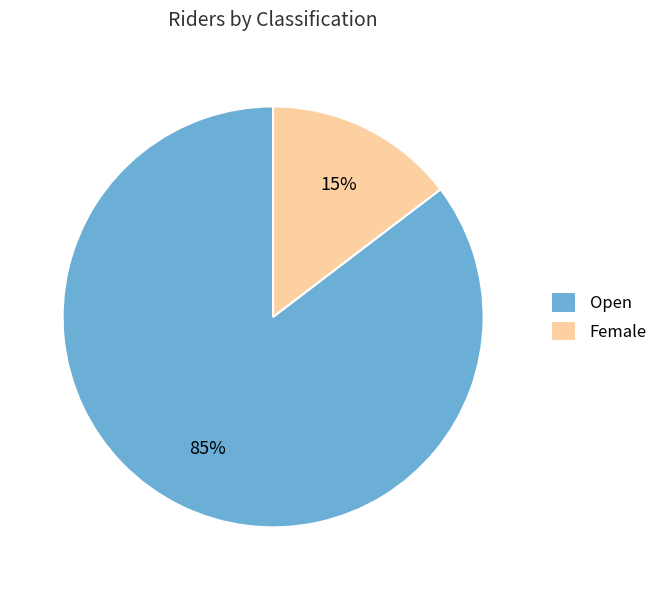

Between Female and Open, which is larger?

Open